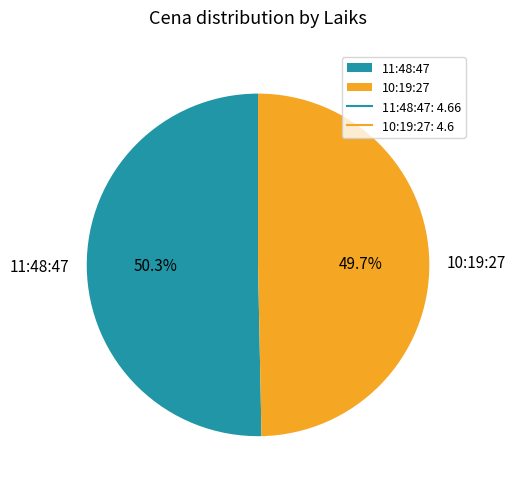

To the nearest percent, what is the difference between the largest and smallest slice percentages?

1%